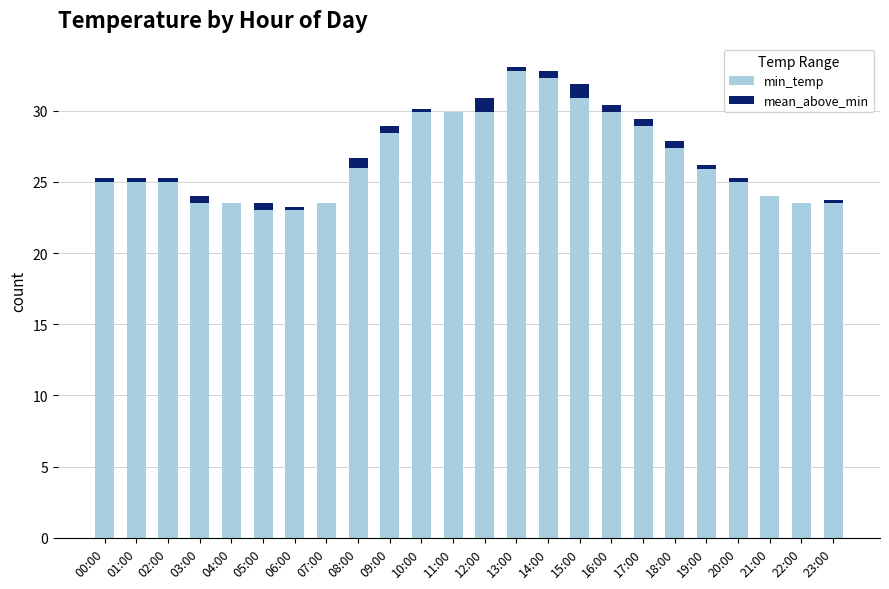

The value of min_temp at 10:00 is 29.9. True or false?

True